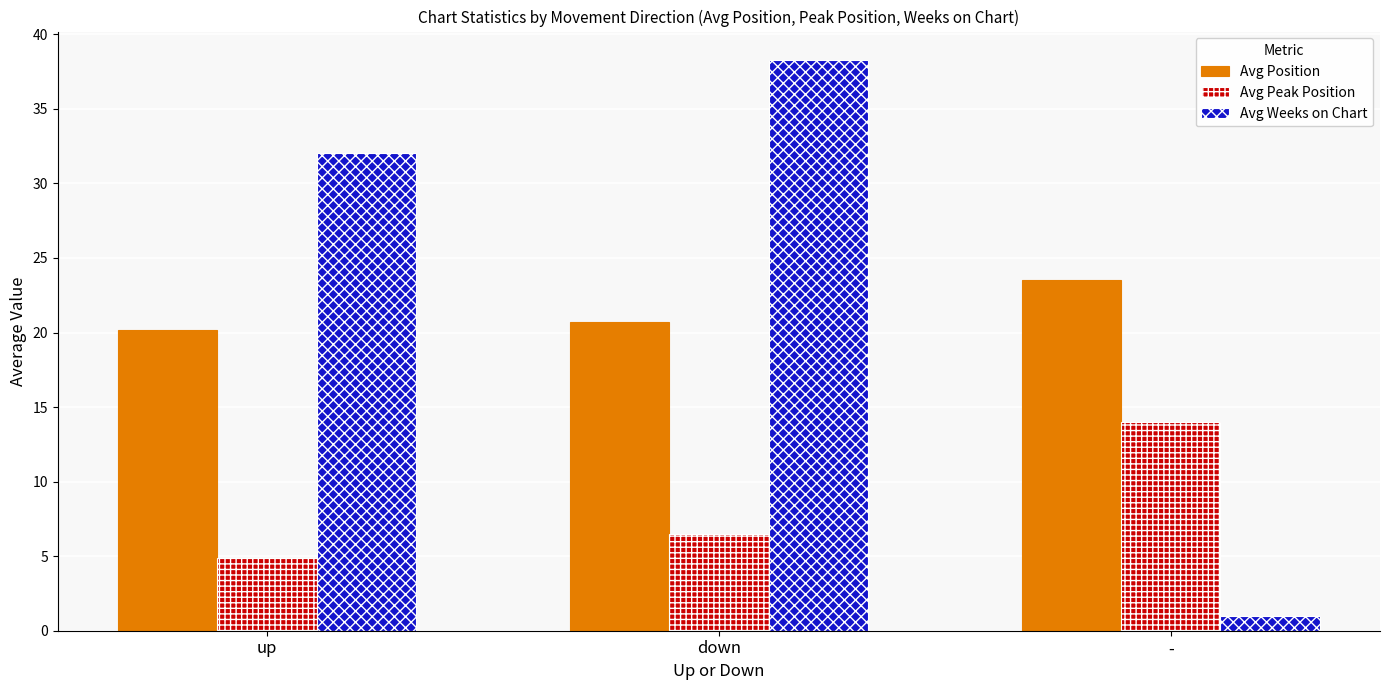

How many bars are there in total?

9